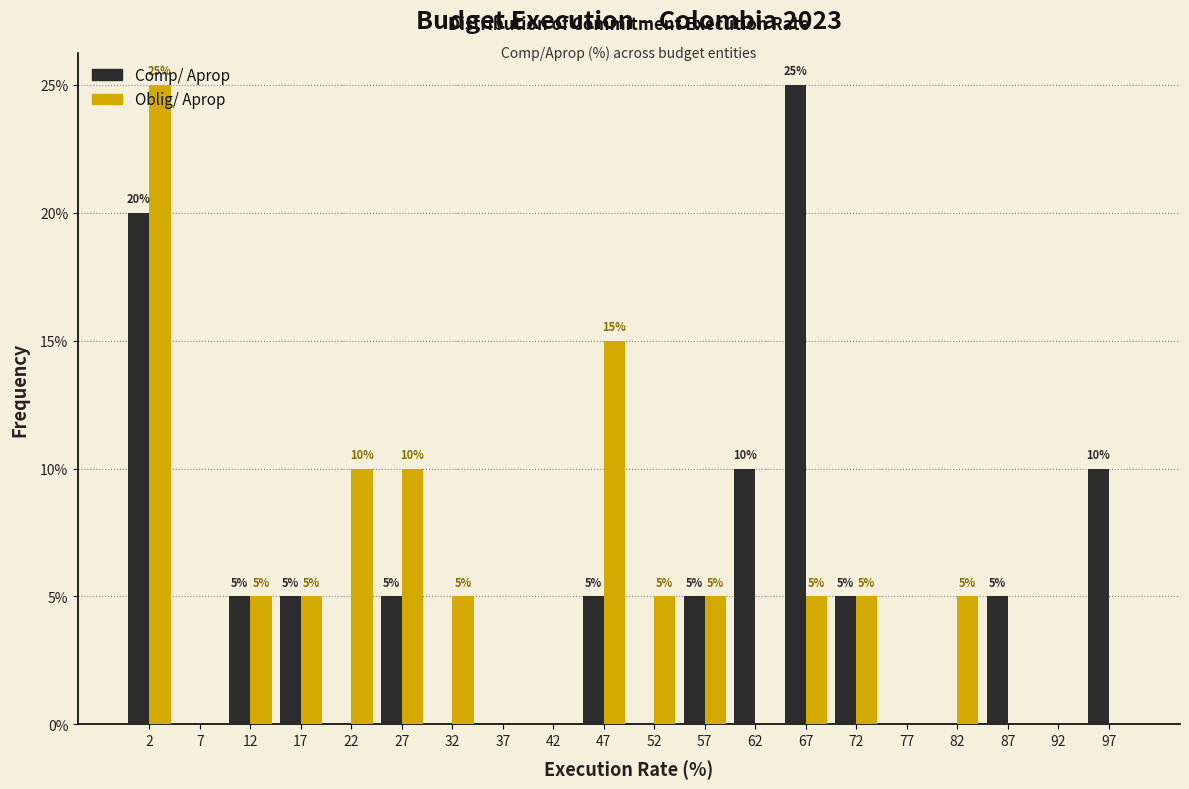

In the Comp/ Aprop series, which range on the x-axis has the tallest bar?

65 to 70